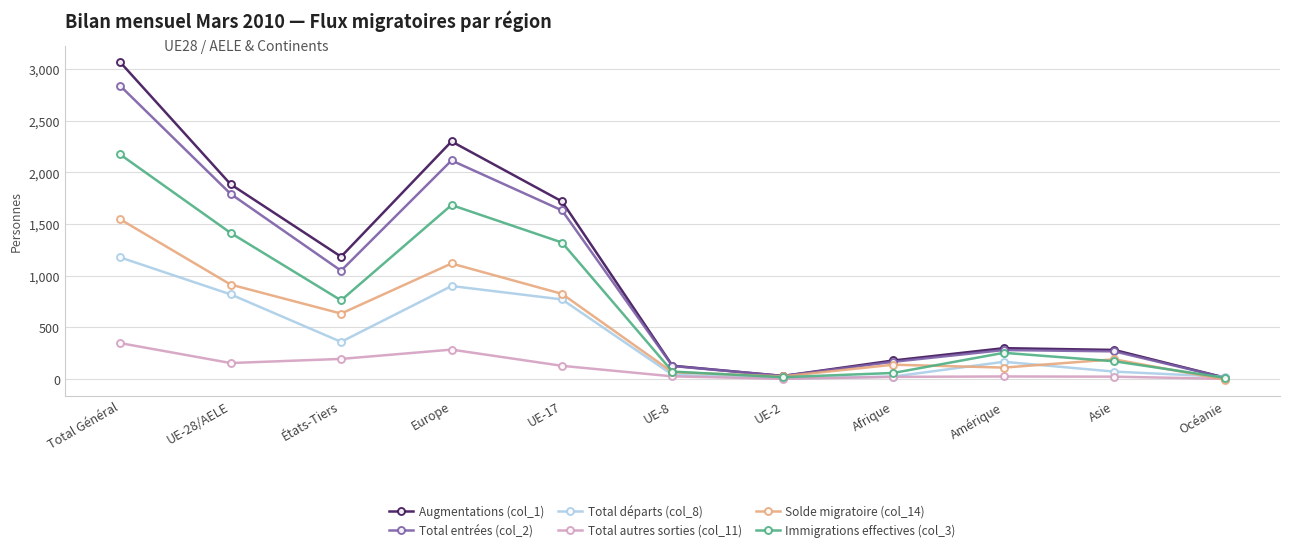

How many data points in Augmentations (col_1) are less than 297?

5